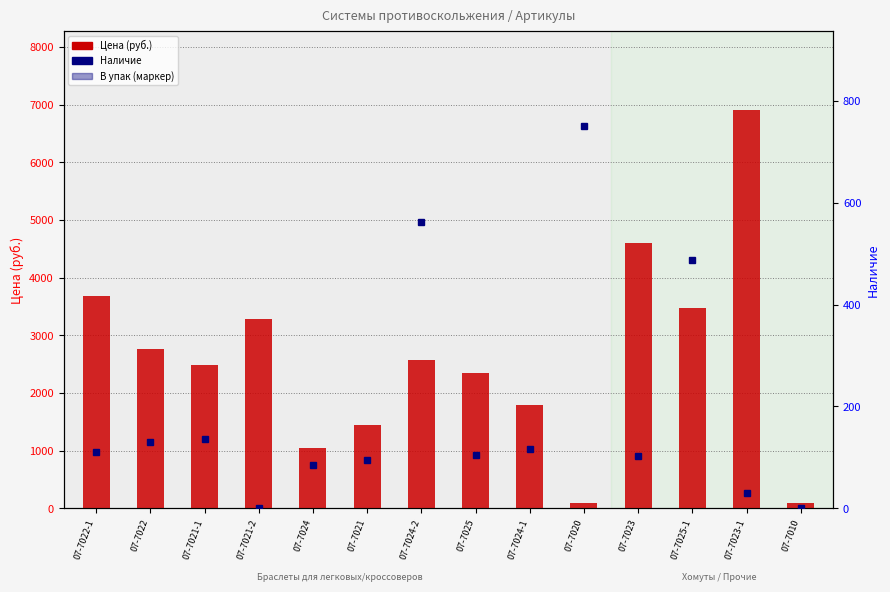

List the series in order of their overall mean, highest first.

Цена, Наличие